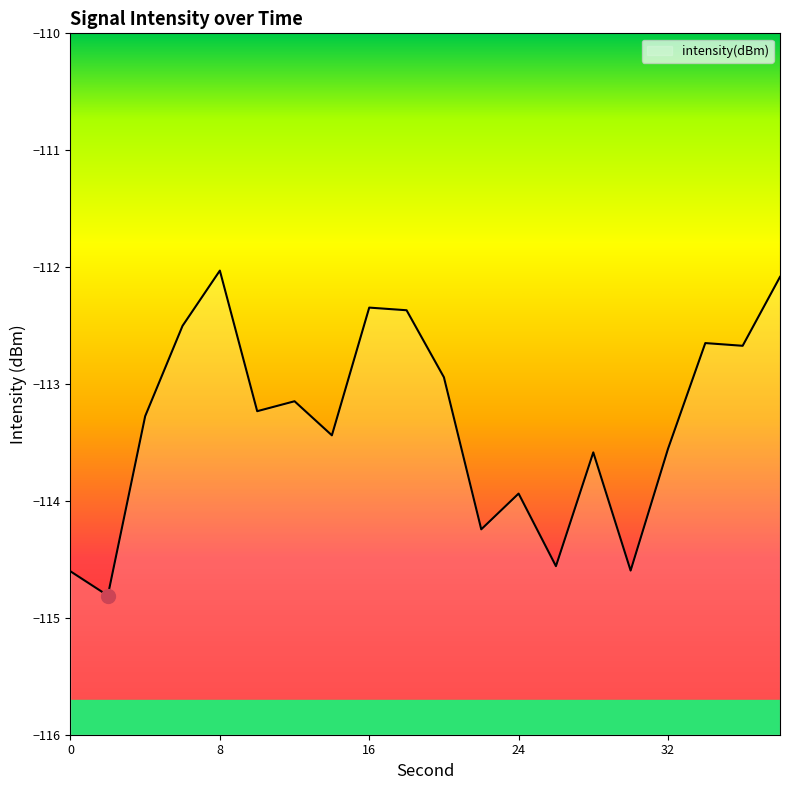

What is the sum of the values at 24 and 4?

-227.2